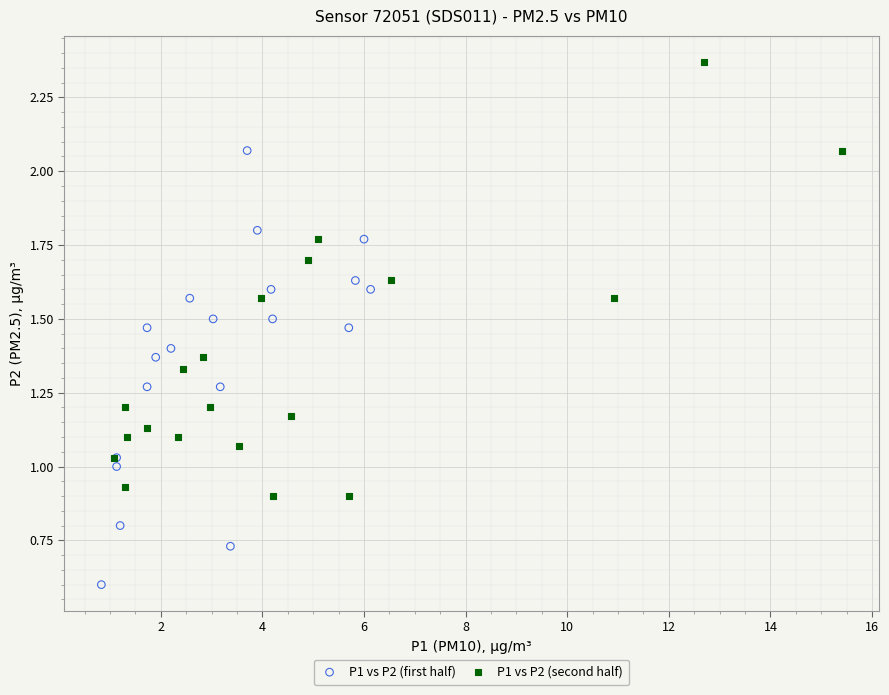

Which series reaches the minimum Y coordinate?

P1 vs P2 (first half)